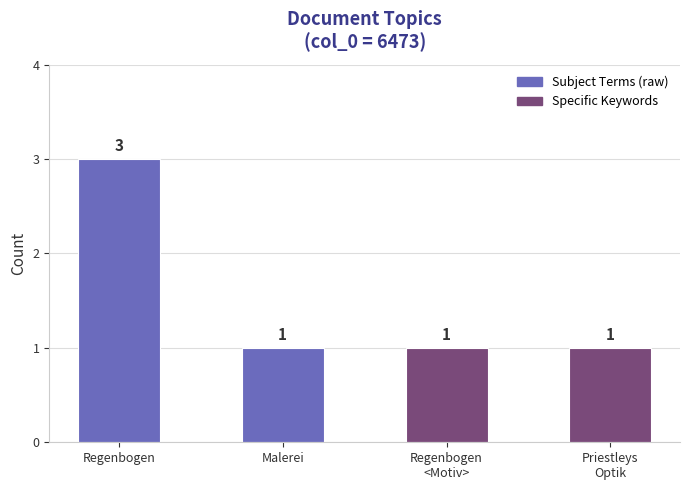

What is the difference between the maximum and second lowest values?

2